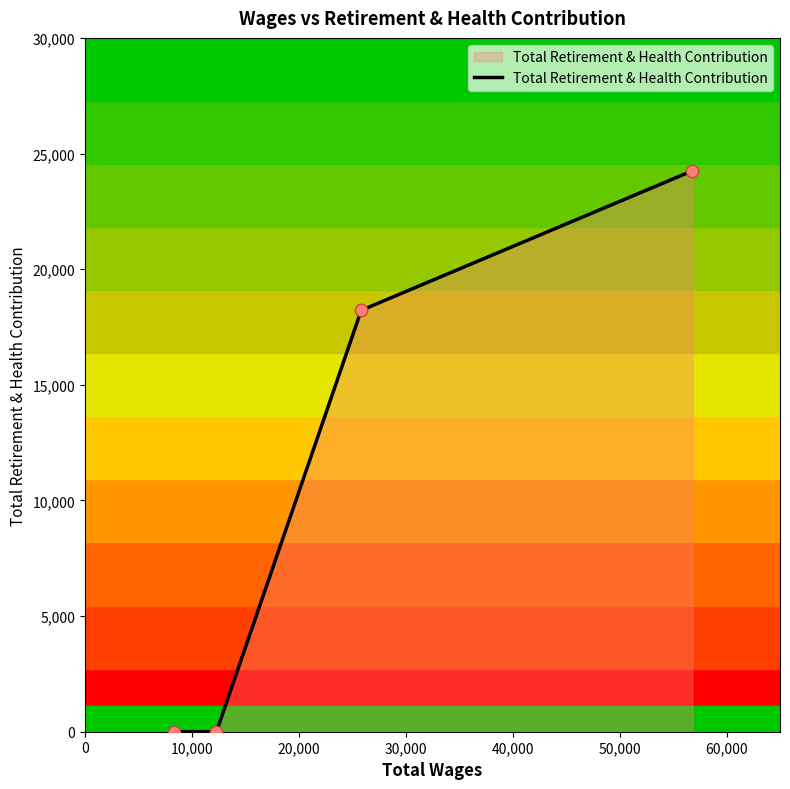

True or false: there are more than 2 points higher than both neighbors.

False